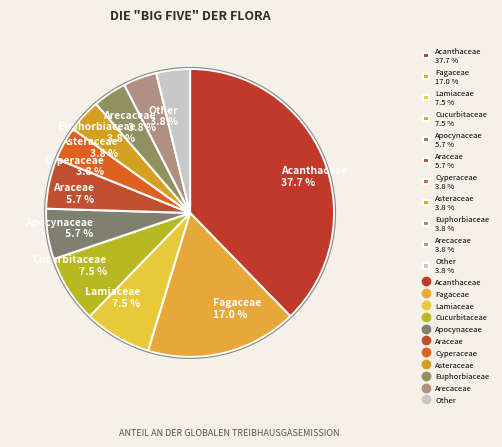

Is there a majority slice in this chart?

No